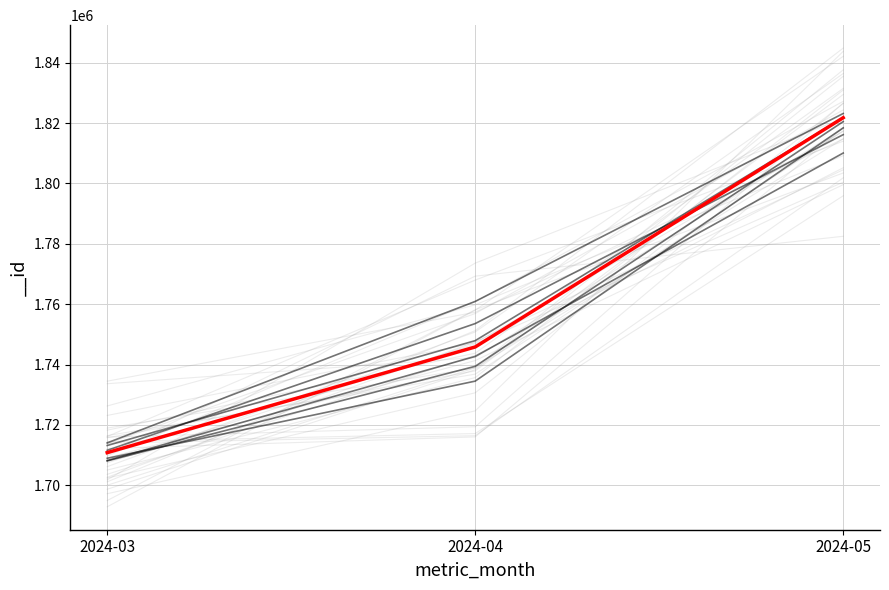

What is the maximum value shown in the chart?

1821789